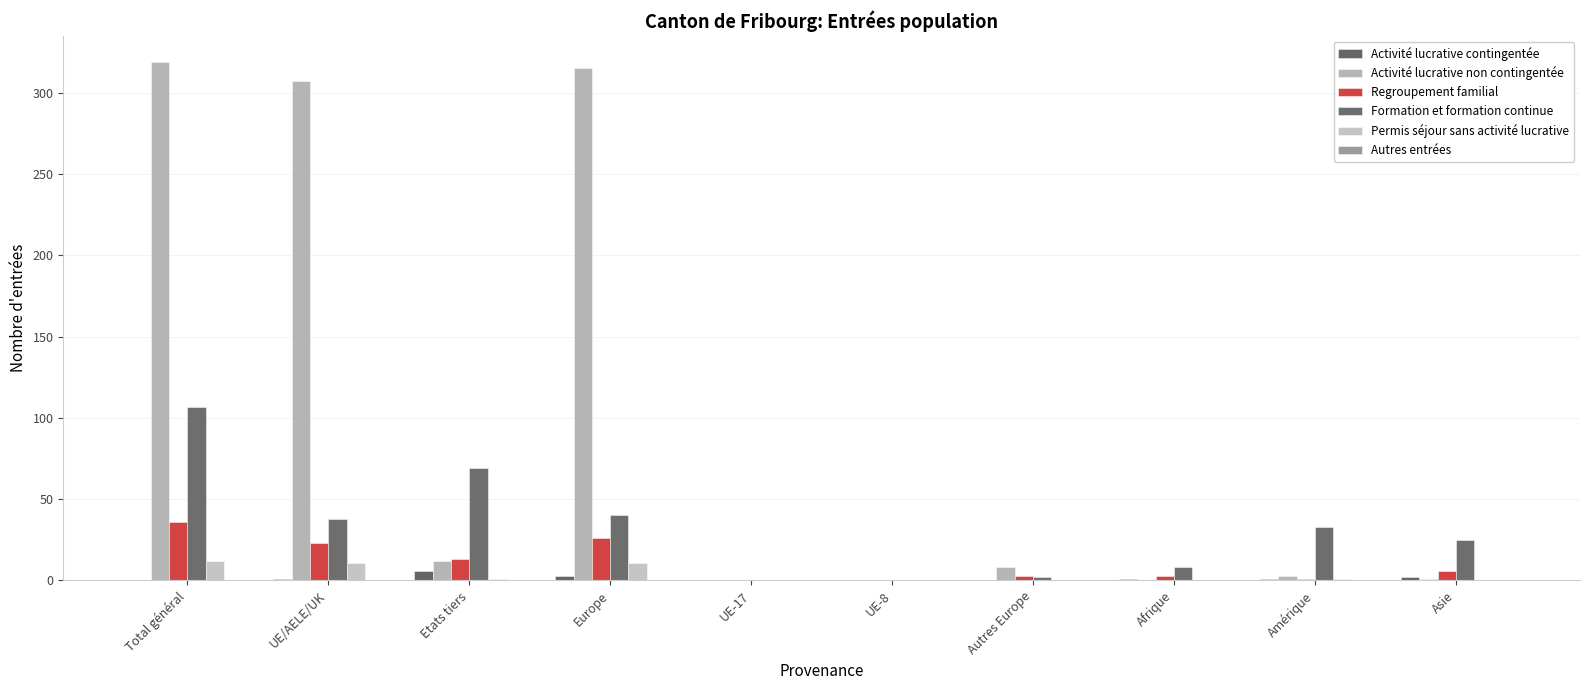

The Regroupement familial series shows 8 at Asie. True or false?

False